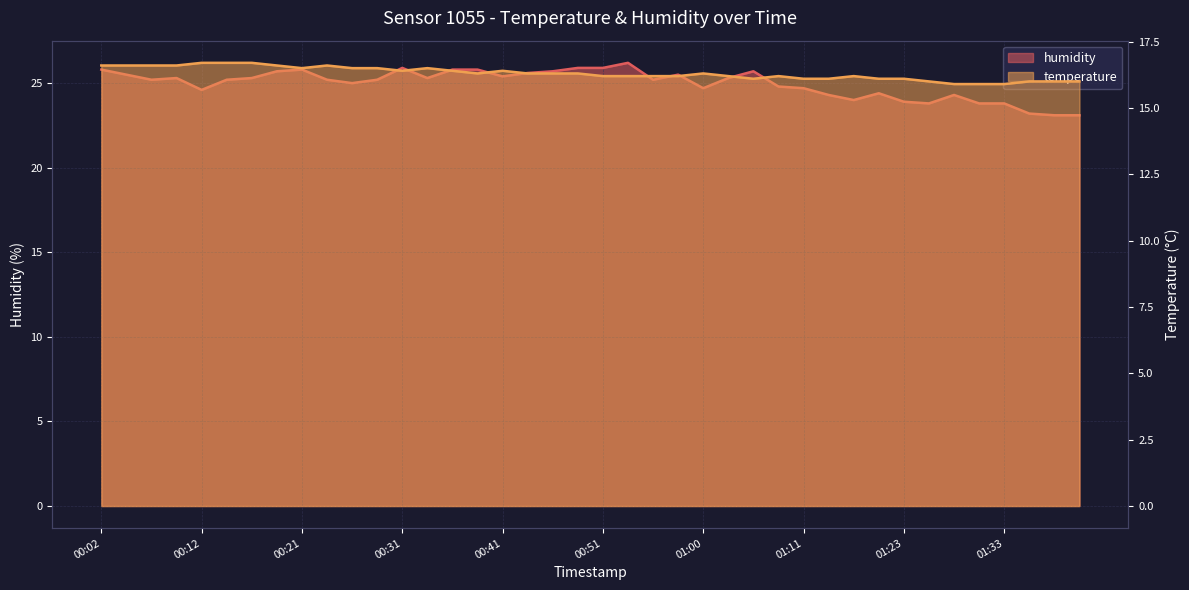

Reading left to right, list all the values displayed in this chart.

temperature: 00:02=16.6	00:04=16.6	00:06=16.6	00:09=16.6	00:12=16.7	00:14=16.7	00:16=16.7	00:19=16.6	00:21=16.5	00:24=16.6	00:26=16.5	00:29=16.5	00:31=16.4	00:33=16.5	00:36=16.4	00:38=16.3	00:41=16.4	00:43=16.3	00:46=16.3	00:48=16.3	00:51=16.2	00:53=16.2	00:55=16.2	00:58=16.2	01:00=16.3	01:03=16.2	01:06=16.1	01:08=16.2	01:11=16.1	01:13=16.1	01:18=16.2	01:21=16.1	01:23=16.1	01:26=16.0	01:28=15.9	01:31=15.9	01:33=15.9	01:35=16.0	01:38=16.0	01:40=16.0
humidity: 00:02=25.8	00:04=25.5	00:06=25.2	00:09=25.3	00:12=24.6	00:14=25.2	00:16=25.3	00:19=25.7	00:21=25.8	00:24=25.2	00:26=25.0	00:29=25.2	00:31=25.9	00:33=25.3	00:36=25.8	00:38=25.8	00:41=25.4	00:43=25.6	00:46=25.7	00:48=25.9	00:51=25.9	00:53=26.2	00:55=25.2	00:58=25.5	01:00=24.7	01:03=25.3	01:06=25.7	01:08=24.8	01:11=24.7	01:13=24.3	01:18=24.0	01:21=24.4	01:23=23.9	01:26=23.8	01:28=24.3	01:31=23.8	01:33=23.8	01:35=23.2	01:38=23.1	01:40=23.1